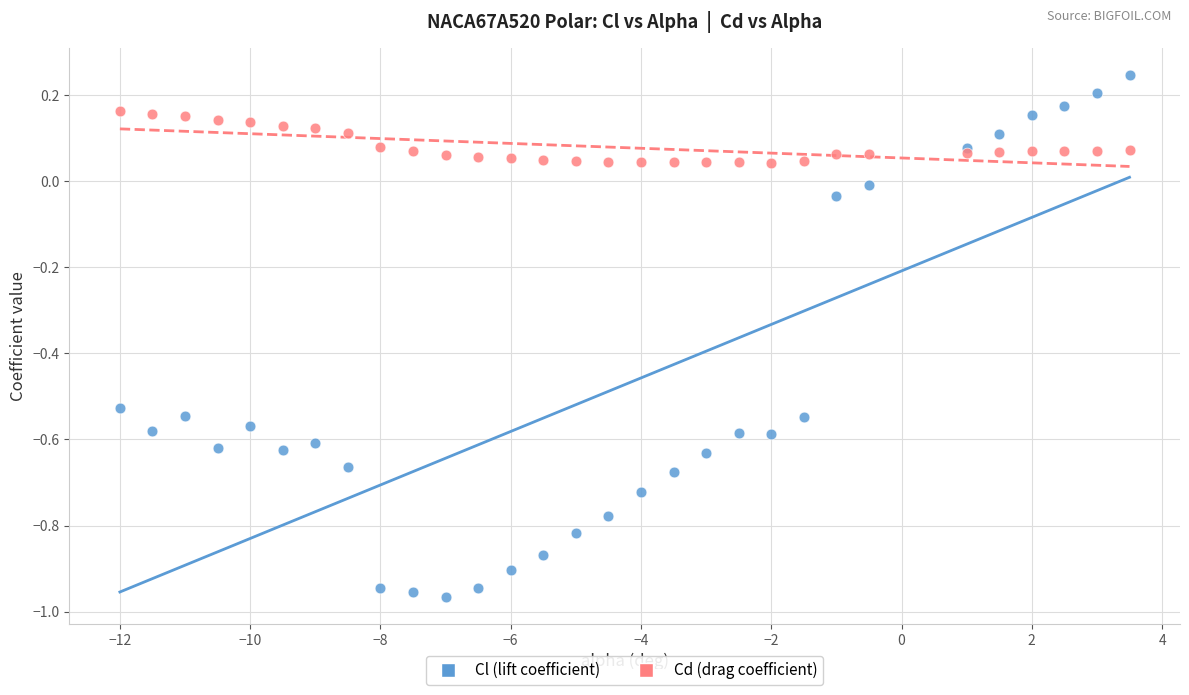

Which series contains the highest Y value?

Cl (lift coefficient)